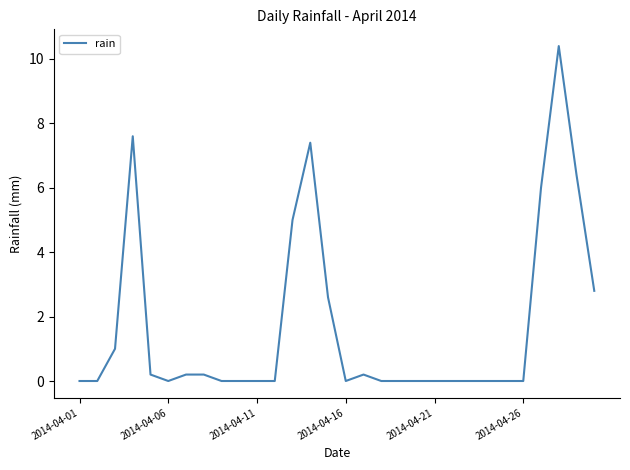

What is the difference between the maximum and minimum values?

10.4